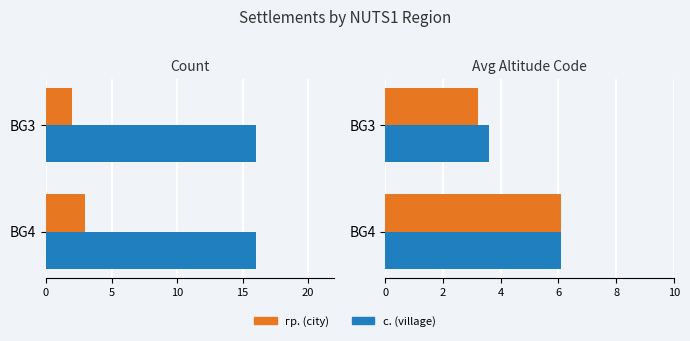

What is the value of the с. (village) bar at the 2nd from the left?

3.6